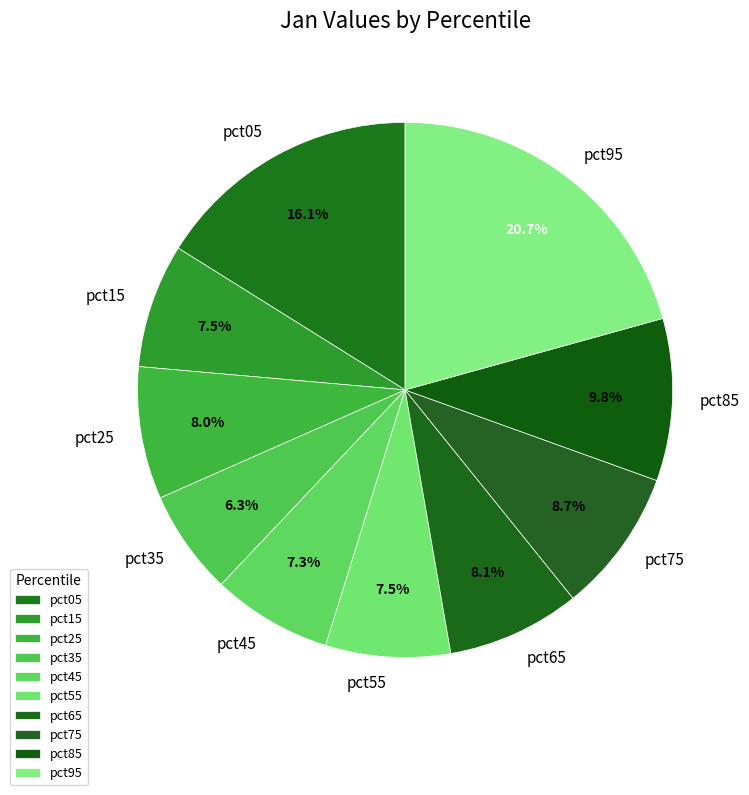

Is there any slice that represents more than half of the pie?

No